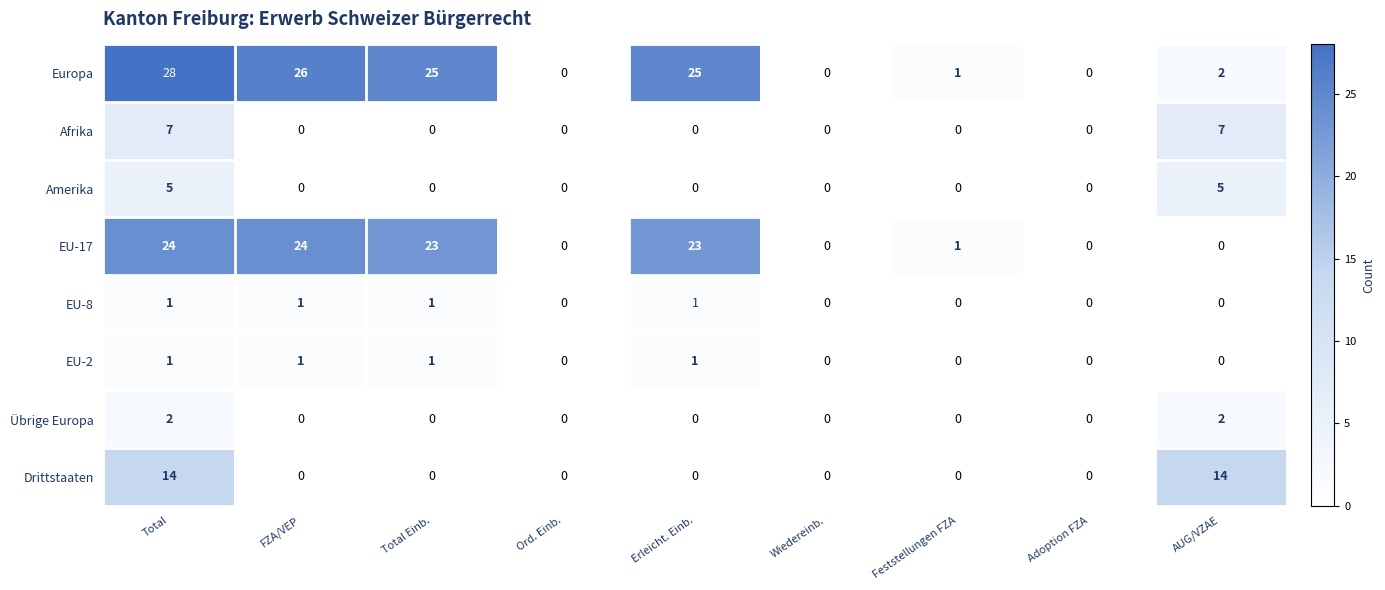

What is the highest value of the EU-17 series?

24